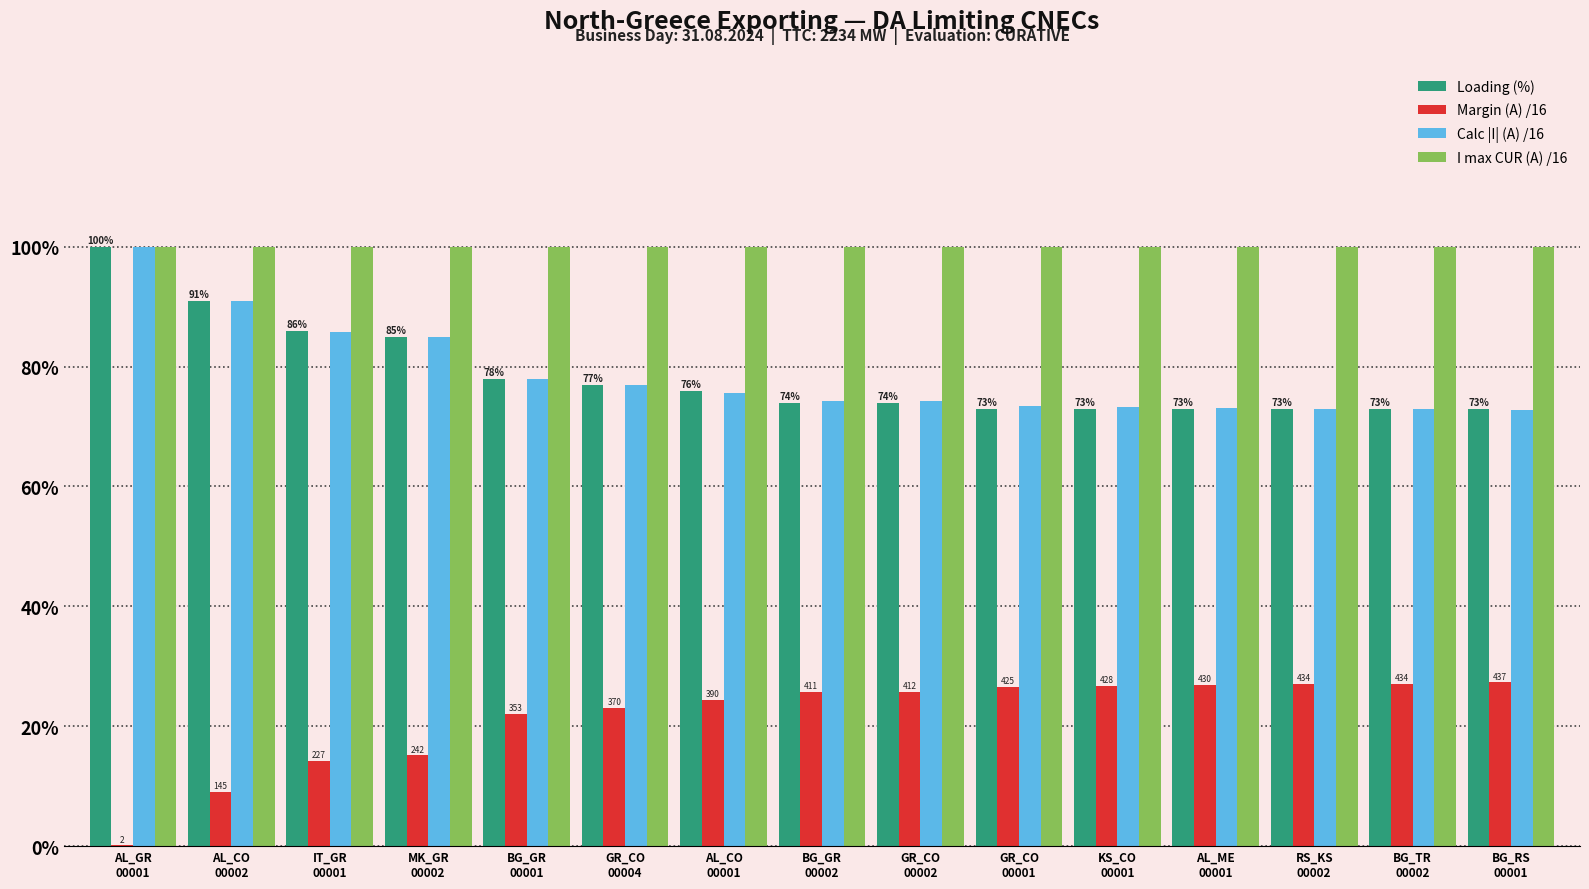

Where does the Loading (%) series first go above 74?

AL_GR
00001